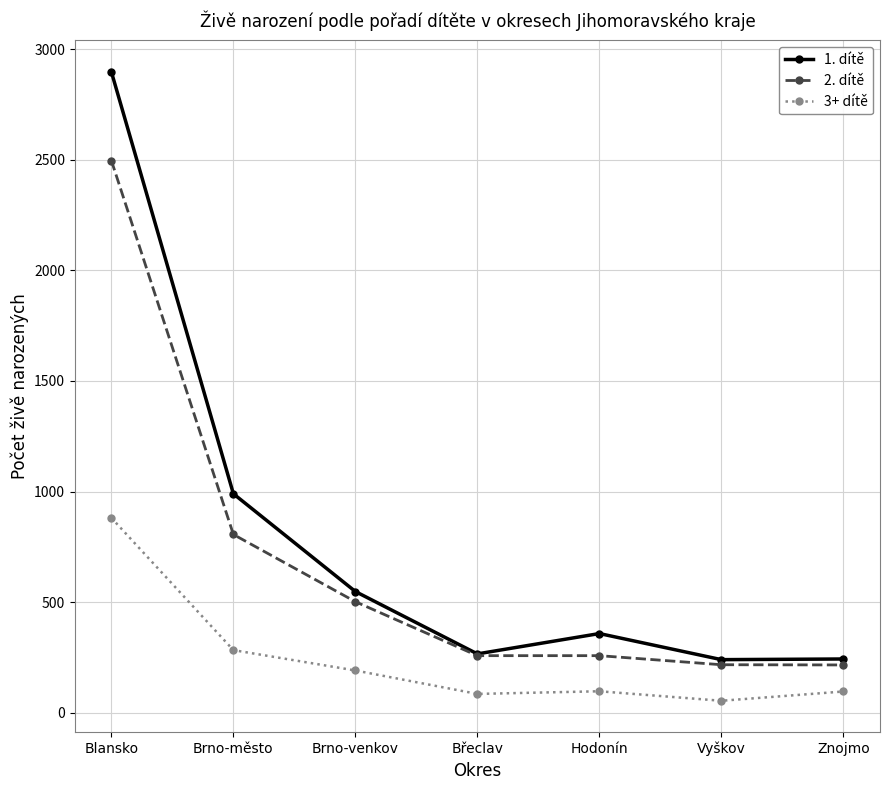

What is the spread (max minus min) of values at Brno-venkov?

357